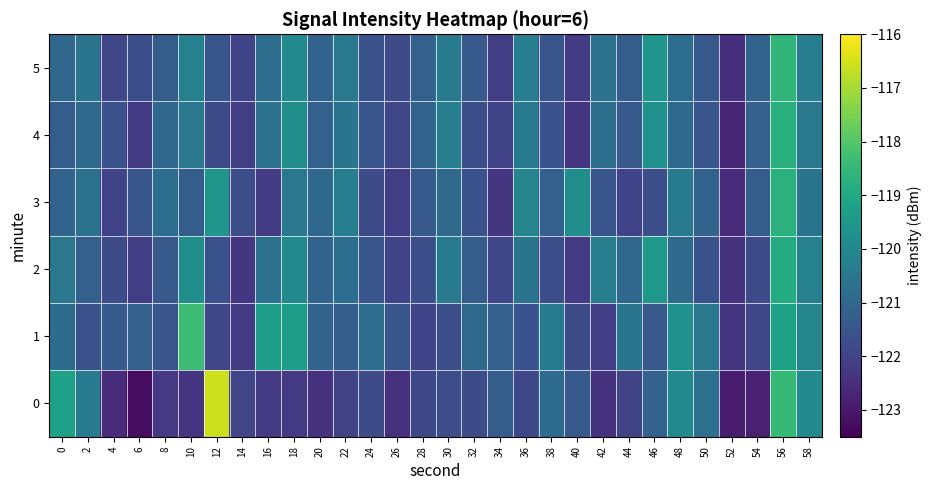

Between 34 and 44, which series saw the biggest shift?

2